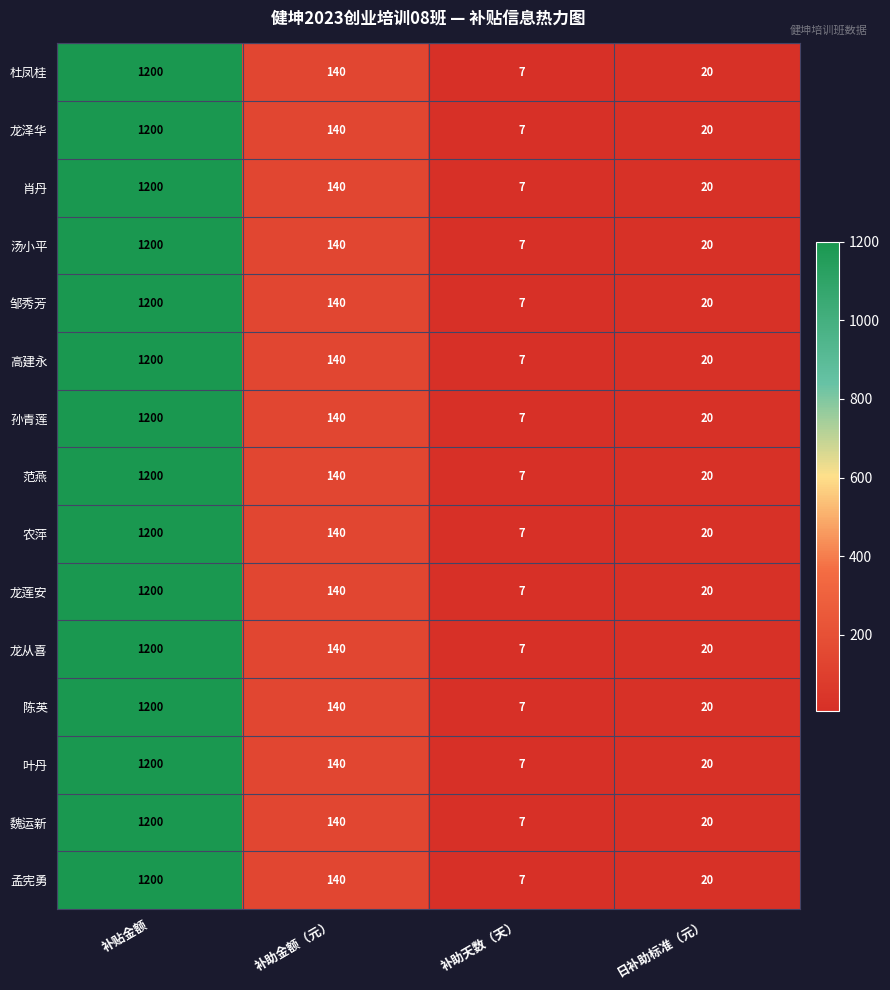

The value of 高建永 at 补助金额（元） is 140. True or false?

True